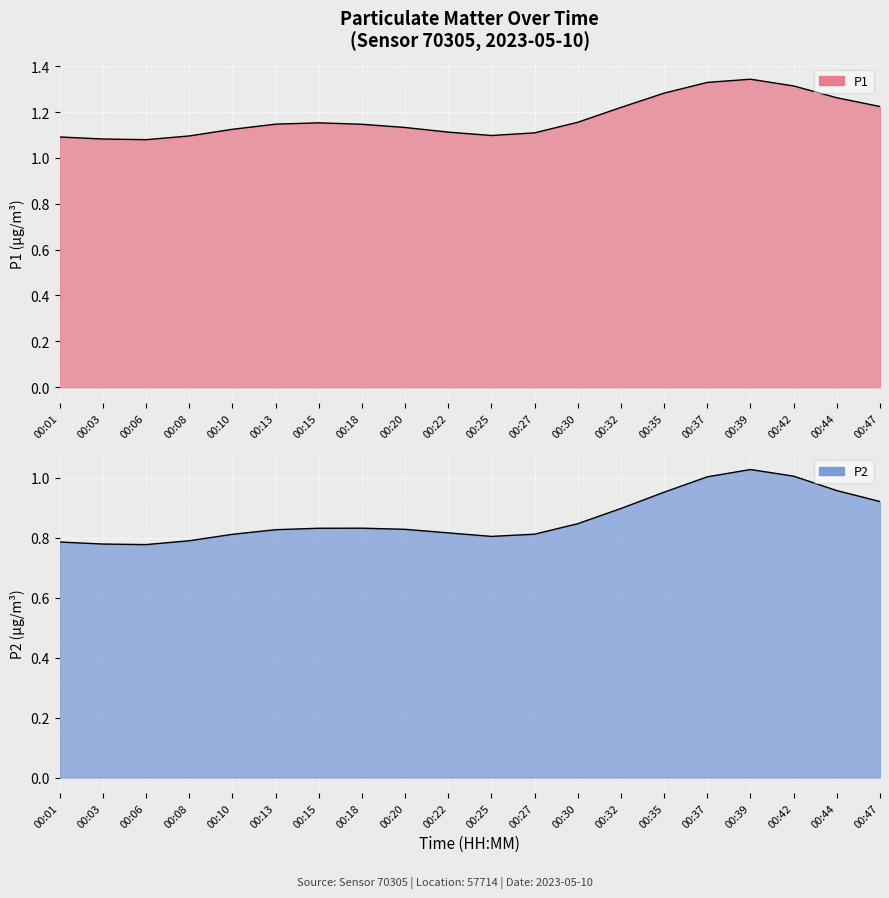

Rank the series by their average value, from highest to lowest.

P1, P2